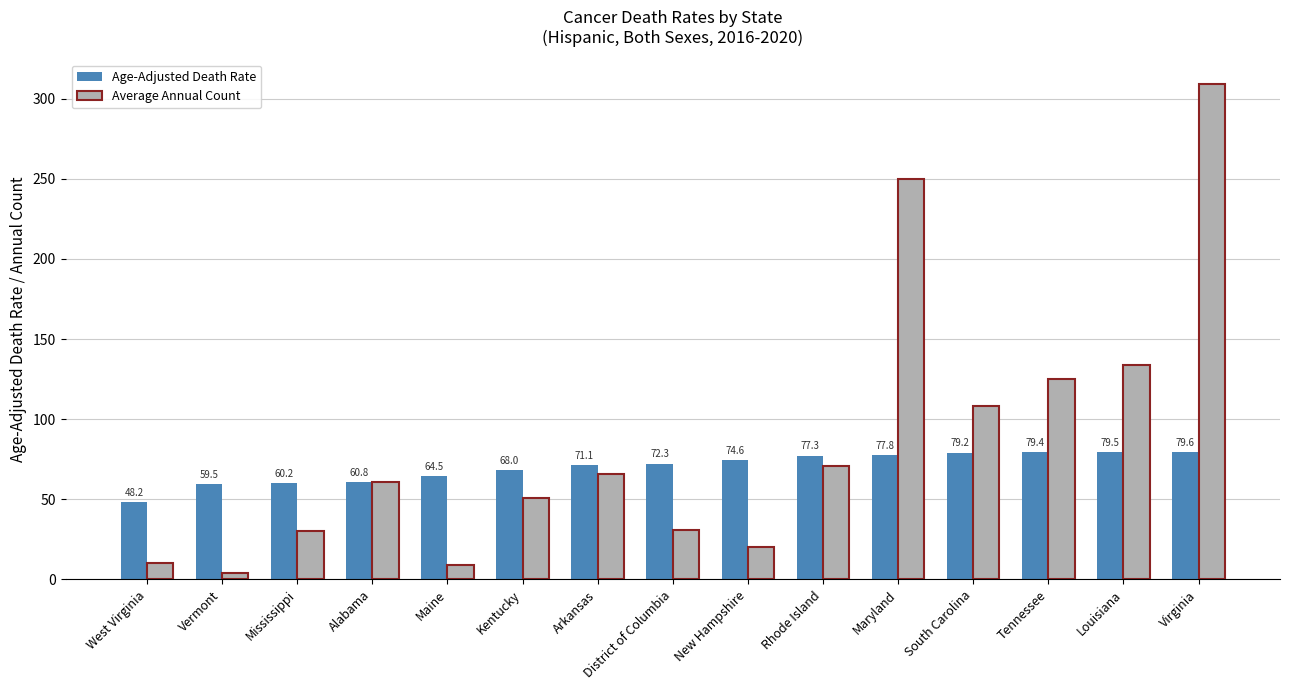

What are all the series names shown in the legend?

Age-Adjusted Death Rate, Average Annual Count